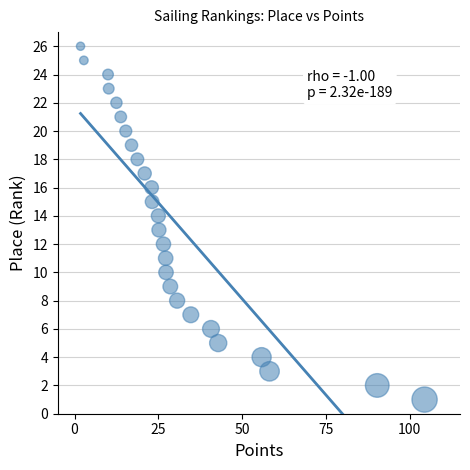

What is the range of Y values (max minus min)?

25